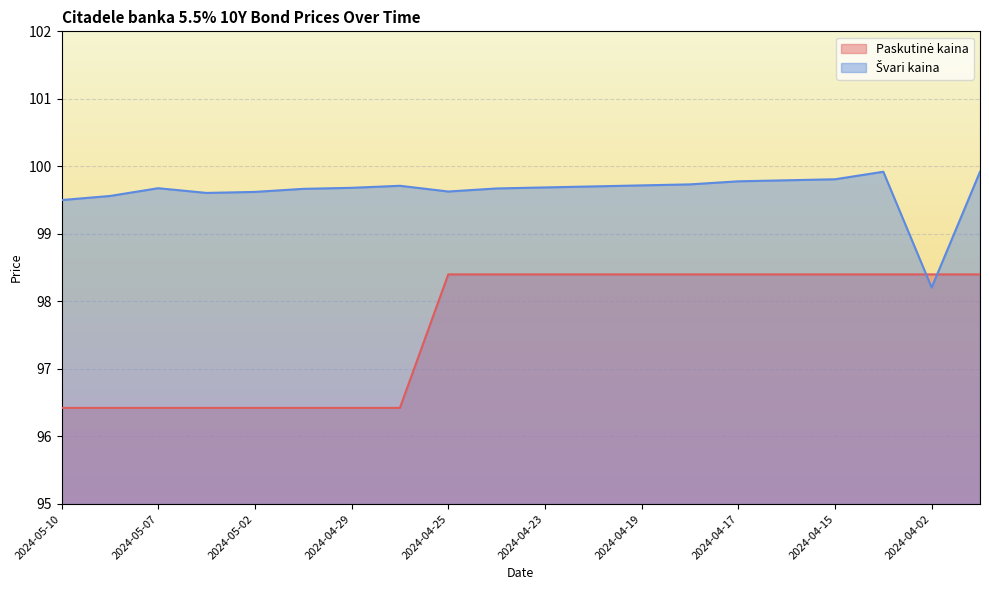

How many times do Paskutinė kaina and Švari kaina cross each other?

2